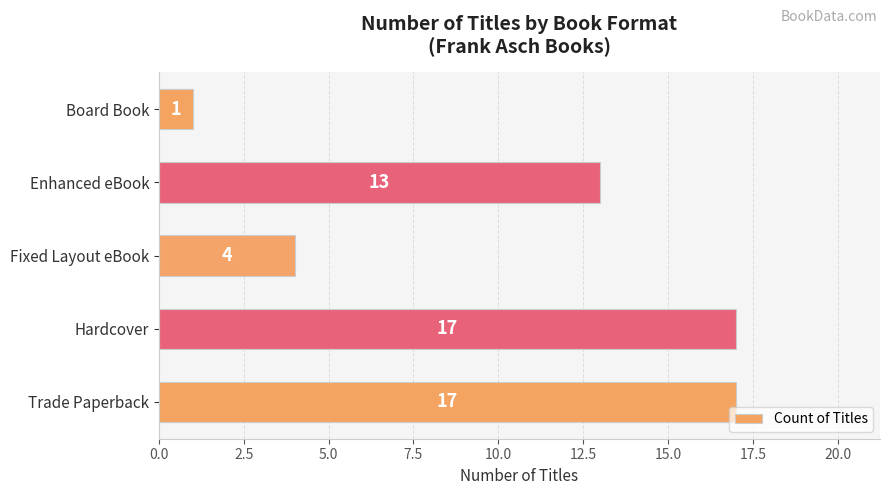

The chart shows a value of 1 at Fixed Layout eBook. True or false?

False